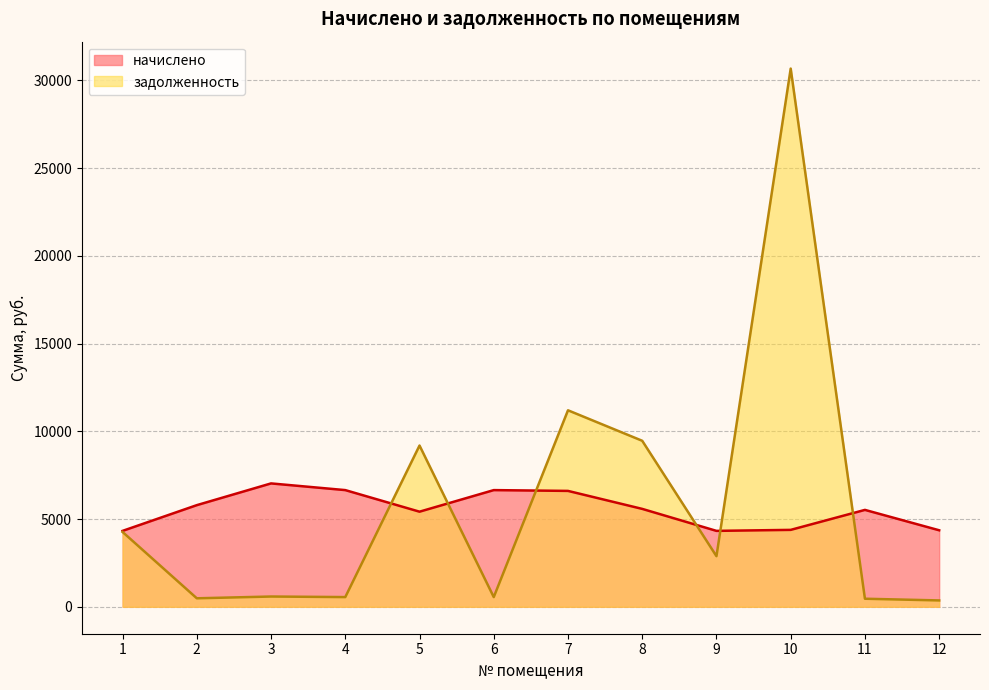

Where do задолженность and начислено first cross each other?

4 and 5